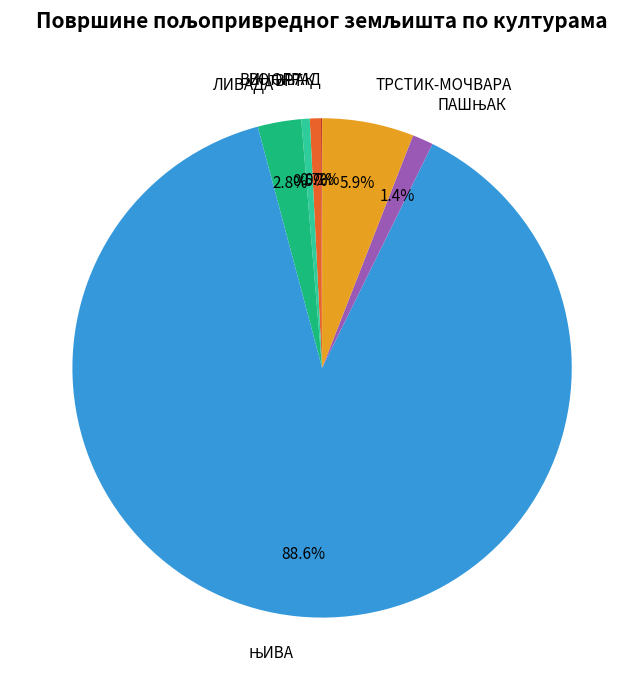

What portion of the pie excludes ВРТ?

99.5%